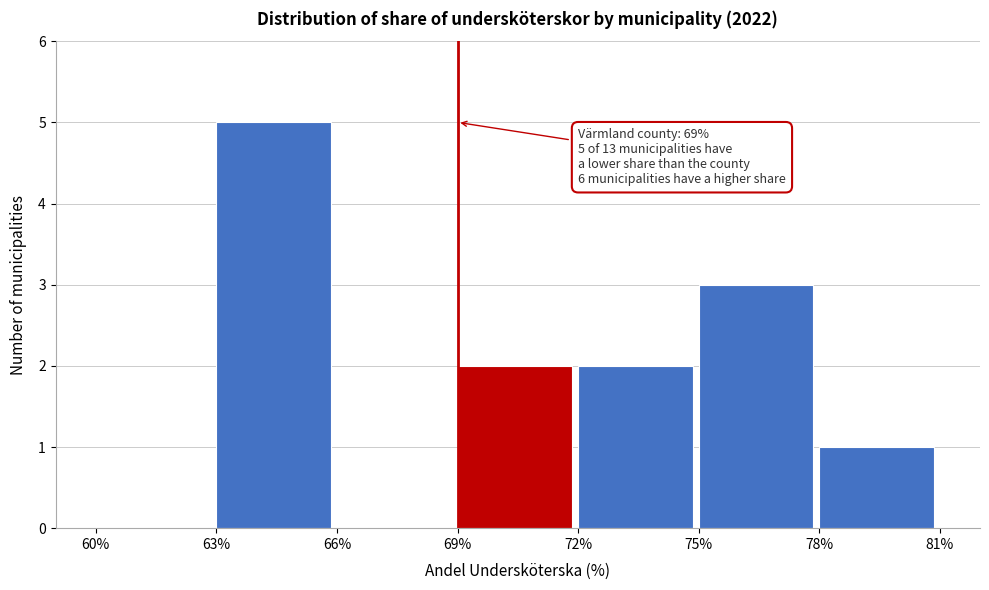

Which range on the x-axis has the tallest bar?

63% to 66%